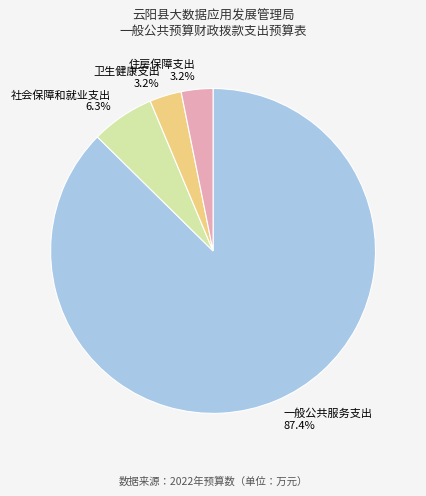

What portion of the pie excludes 住房保障支出?

96.8%